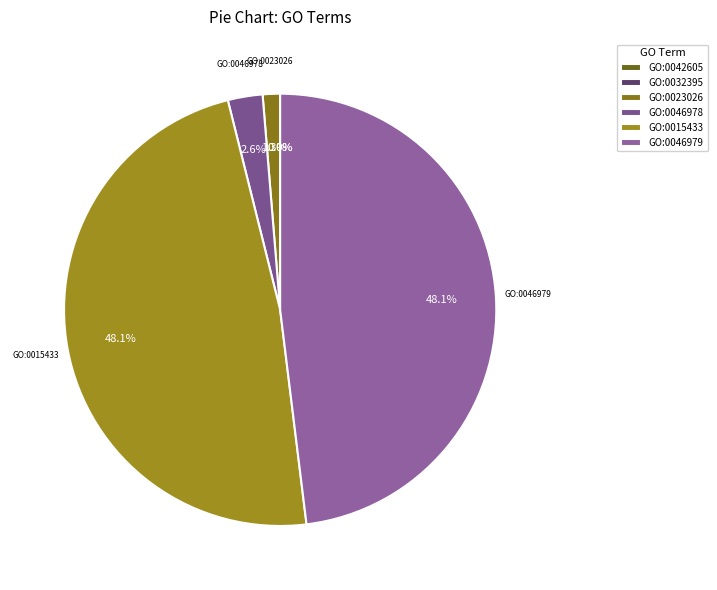

Which category has the smallest portion of the pie?

GO:0042605